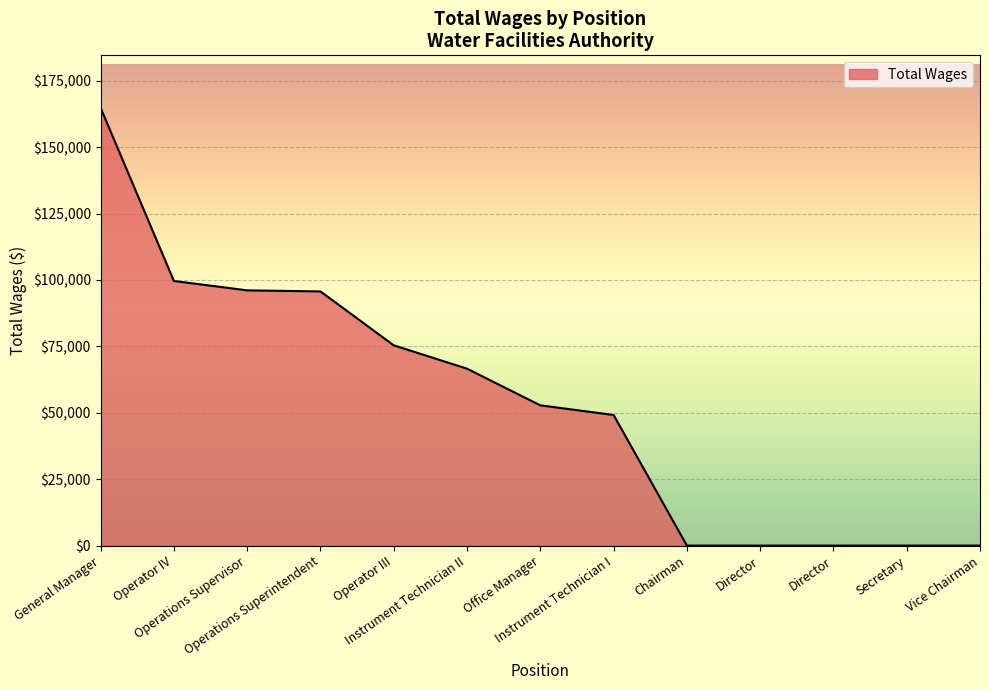

What is the difference between the maximum and minimum values?

164829